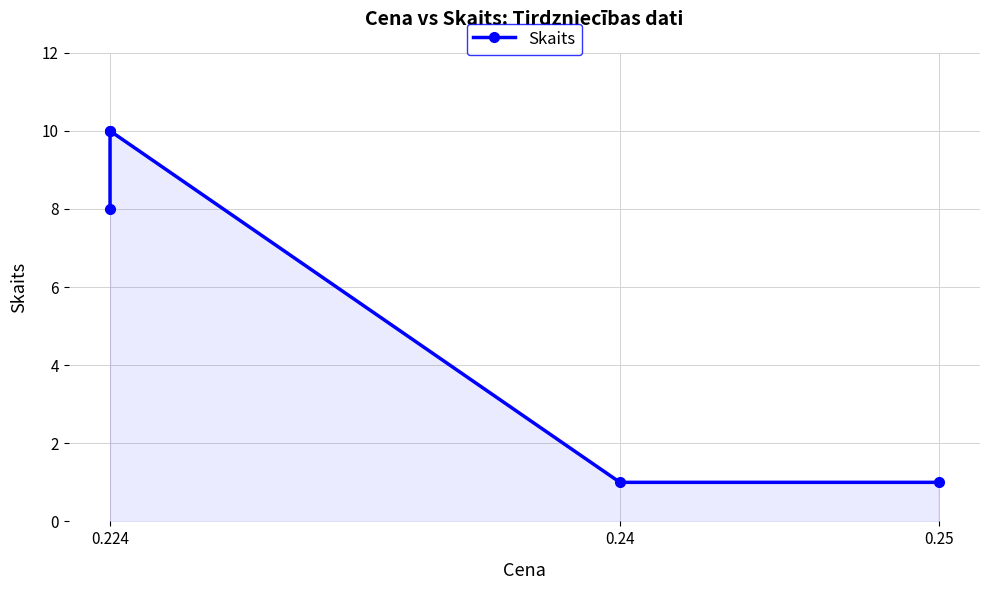

How many data points are less than 8?

2